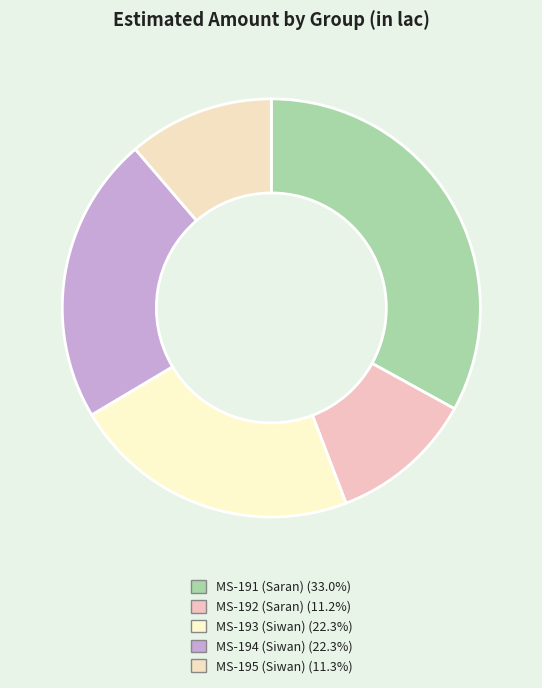

To the nearest percent, what portion does MS-195 (Siwan) represent?

11%